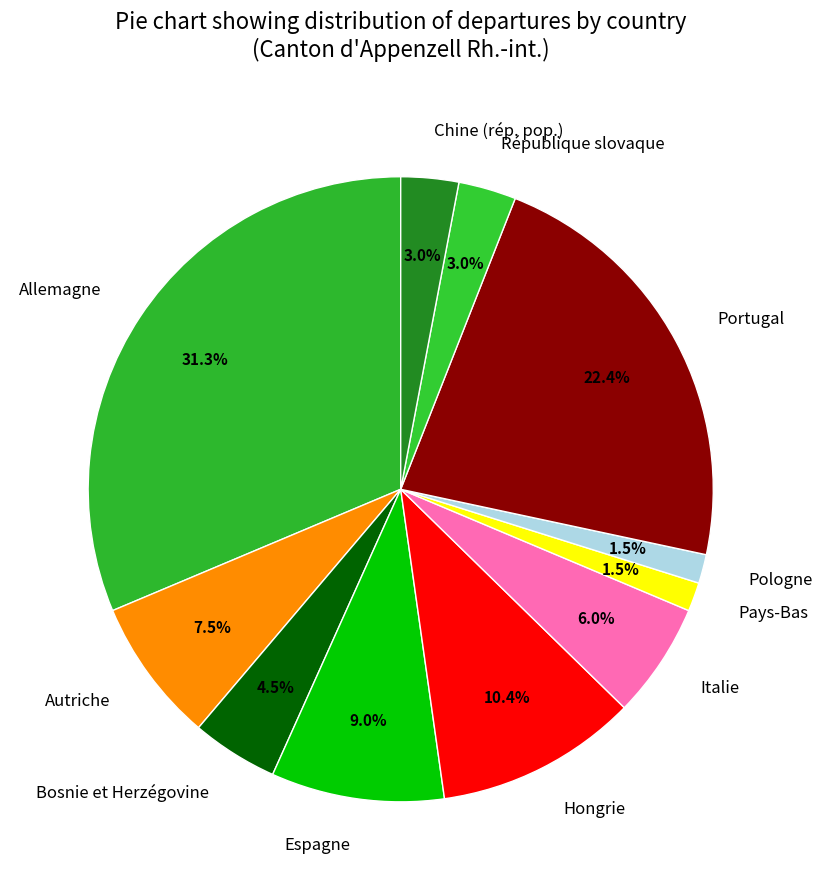

Is it true that Hongrie is 10% of the pie?

True